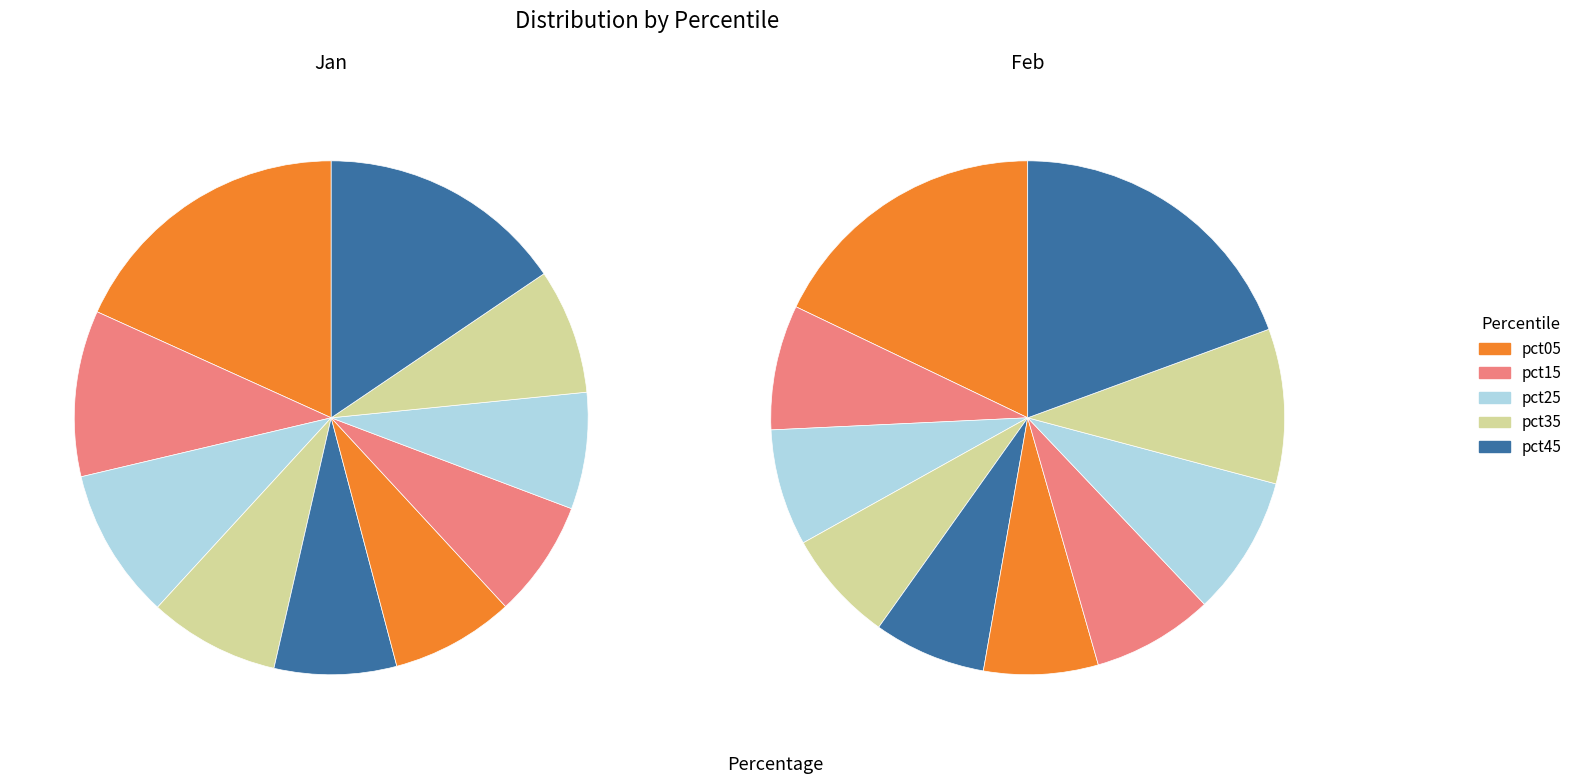

Between pct95 and pct85, which is larger?

pct95